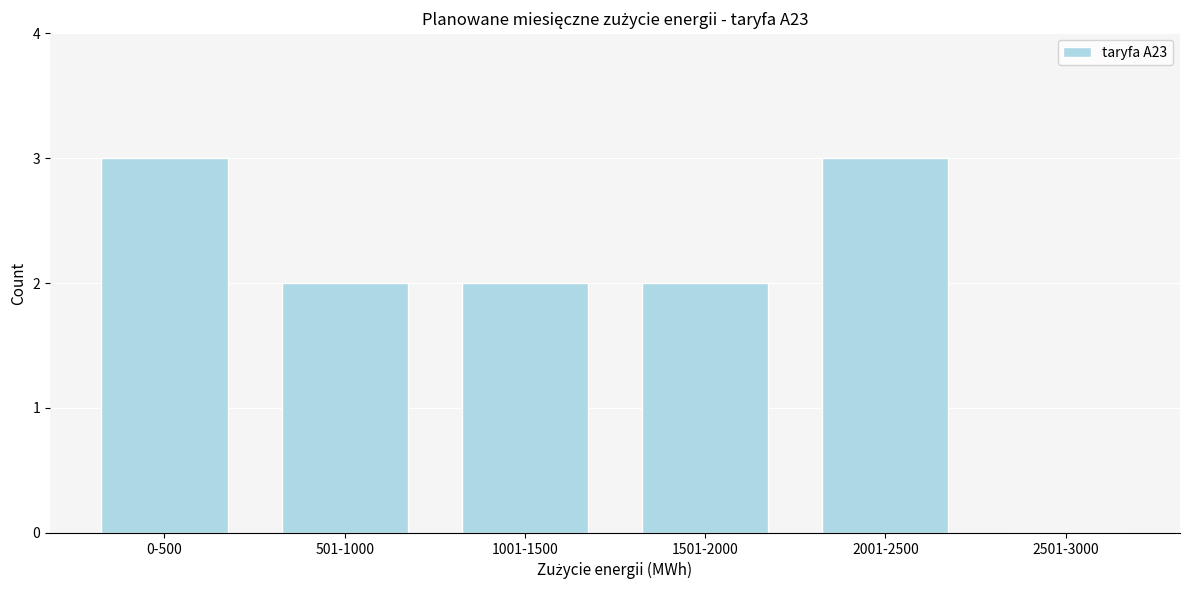

Reading left to right, transcribe all the data shown in this chart.

0-500=3	501-1000=2	1001-1500=2	1501-2000=2	2001-2500=3	2501-3000=0